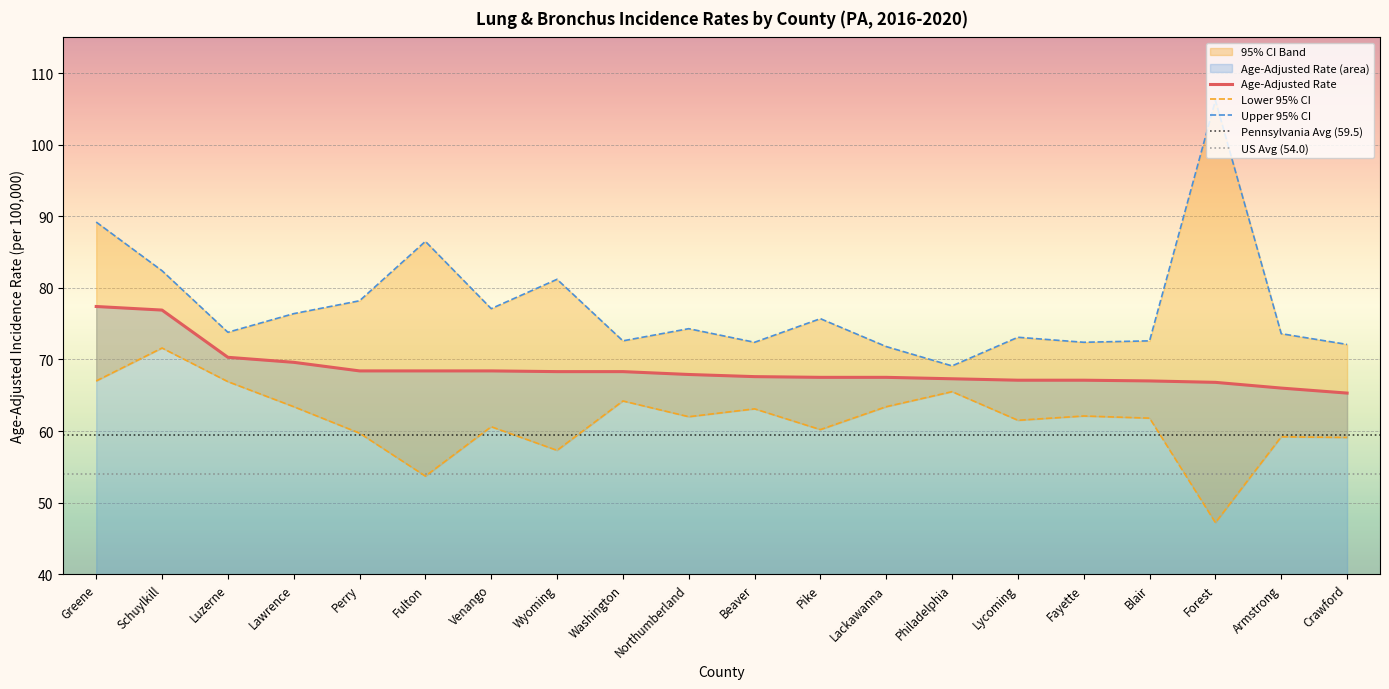

How many distinct data groups are displayed?

3